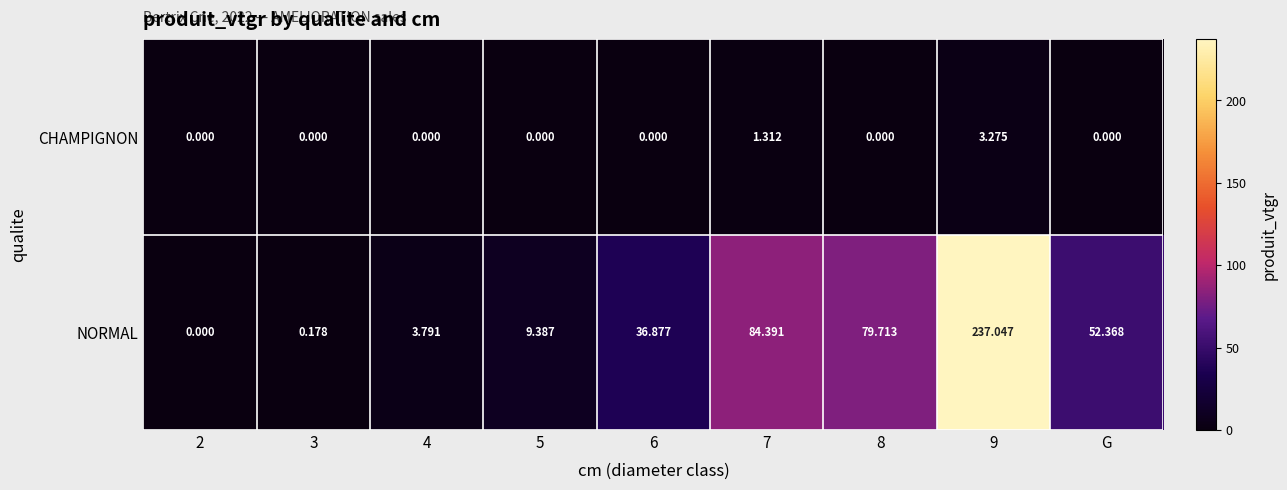

Rank the series by their average value, from lowest to highest.

CHAMPIGNON, NORMAL